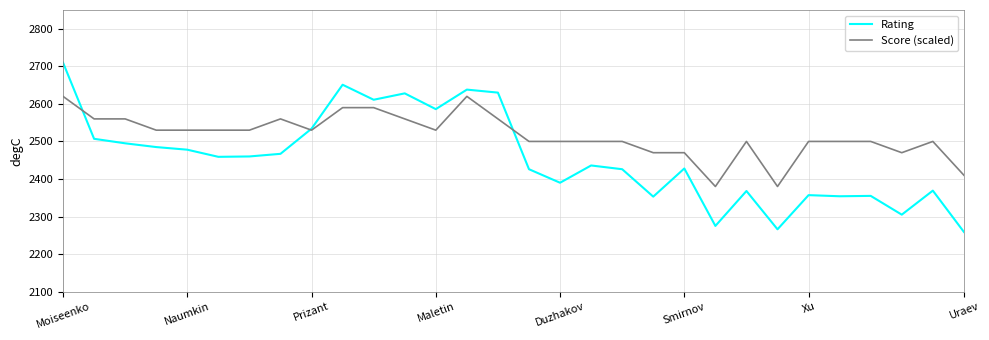

What is the smallest value displayed?

2259